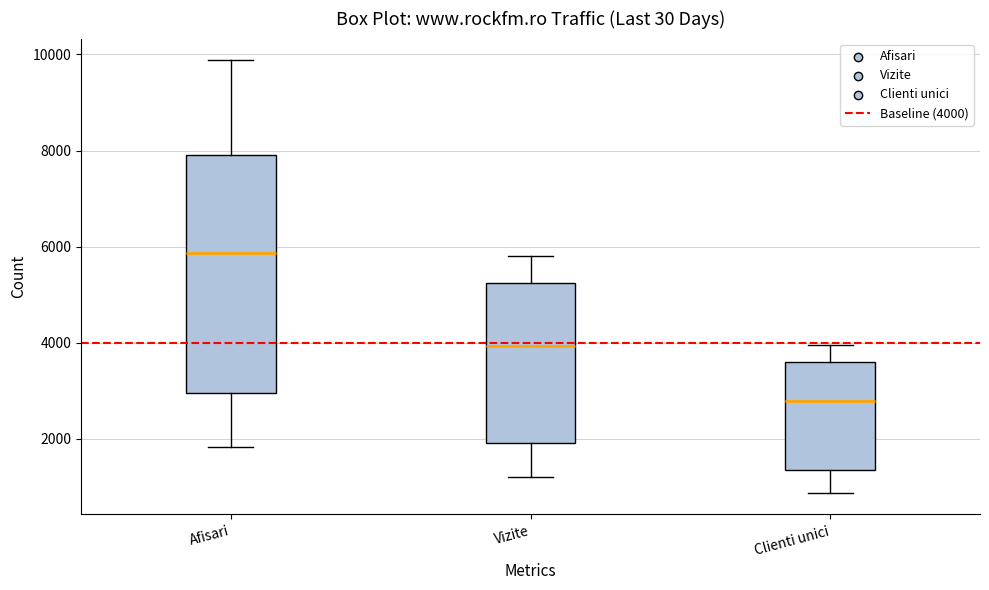

Which box has the lowest median line?

Clienti unici